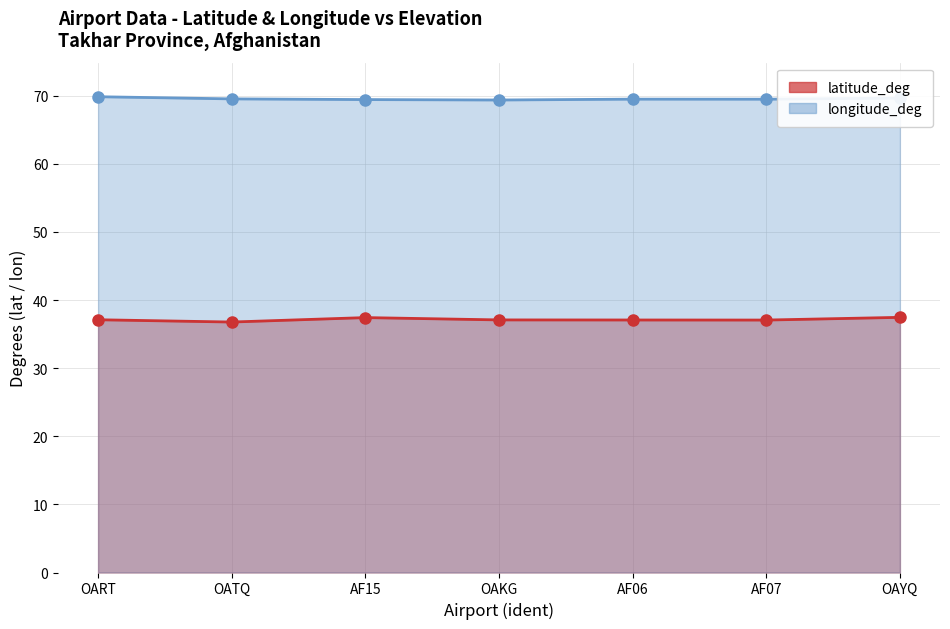

What is the sum of the longitude_deg values at AF15 and OAKG?

138.8